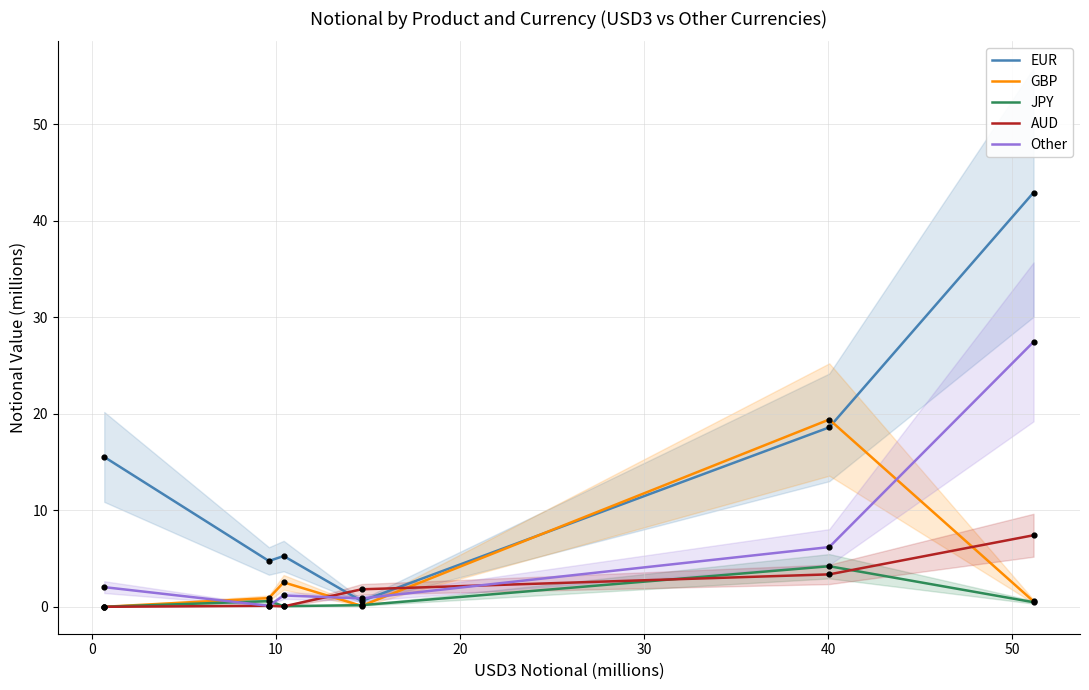

Which series has the largest total across all categories?

EUR